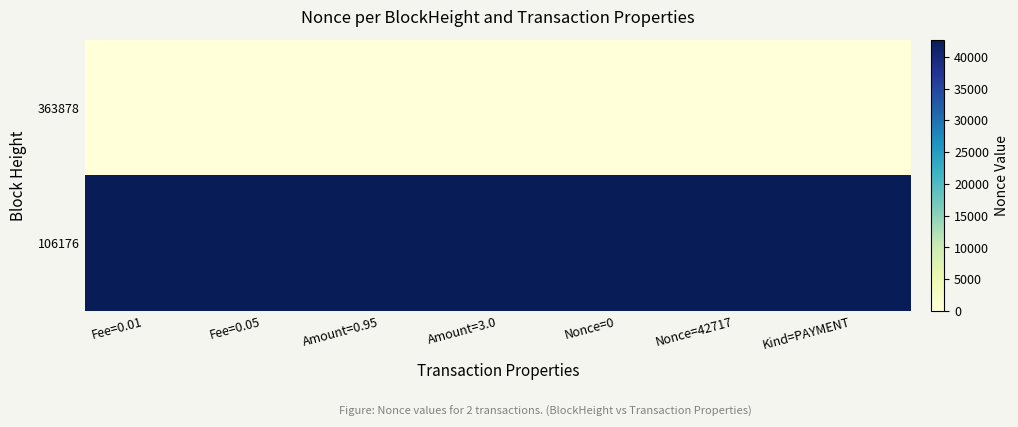

List the series in order of their overall mean, lowest first.

363878, 106176